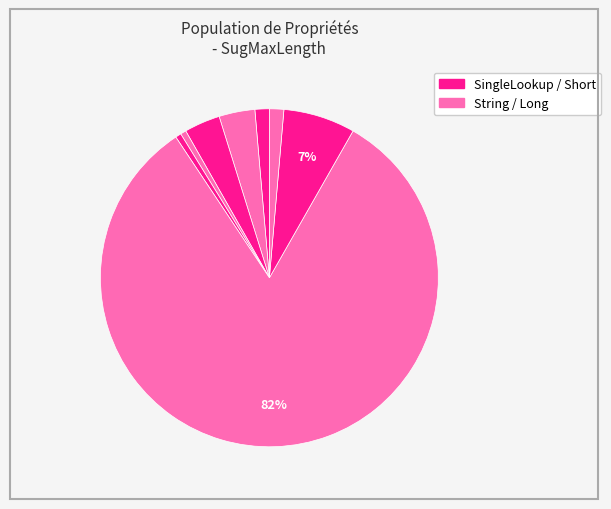

How many slices are in this pie chart?

8